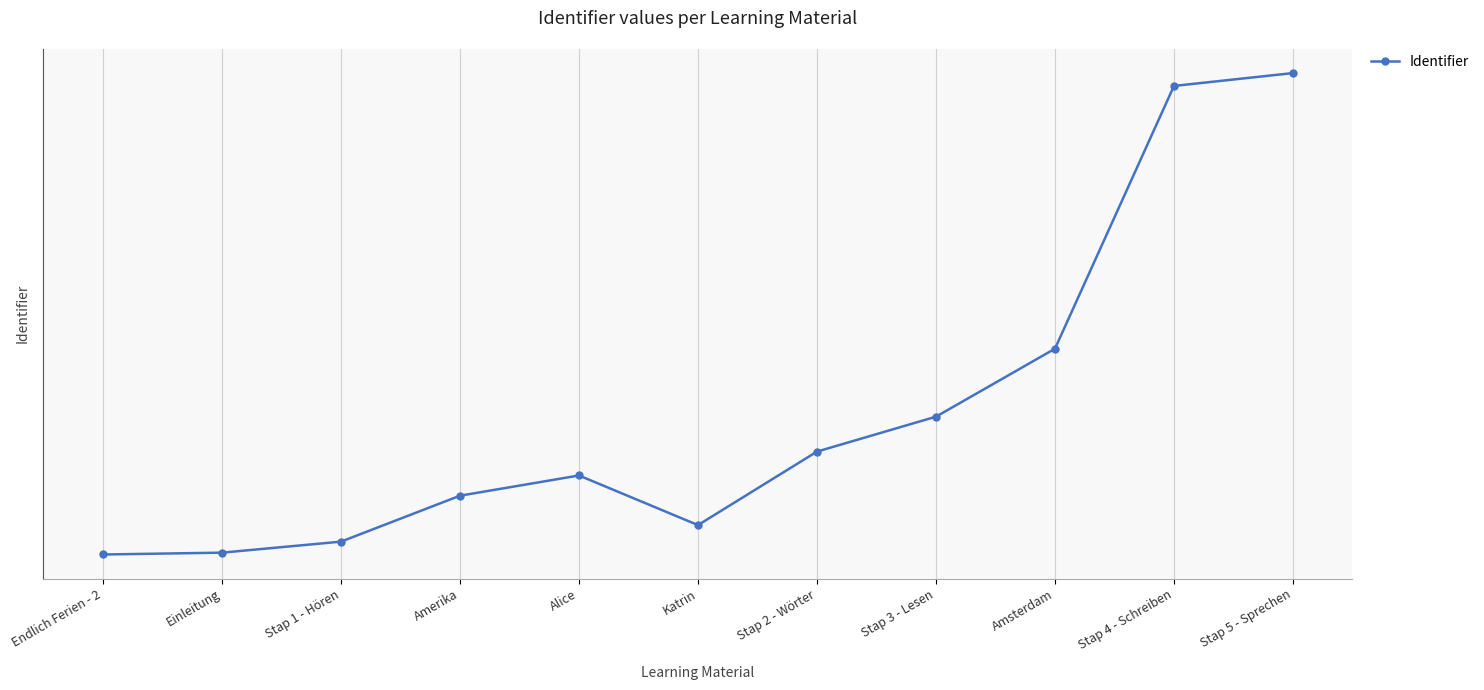

What is the average value?

5701746